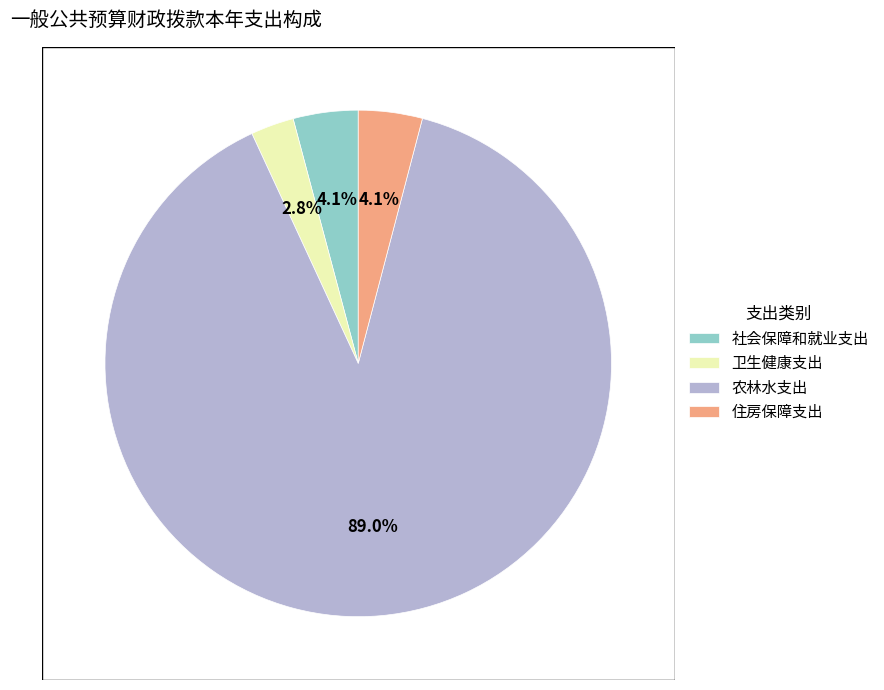

Which slice represents more than half of the pie?

农林水支出